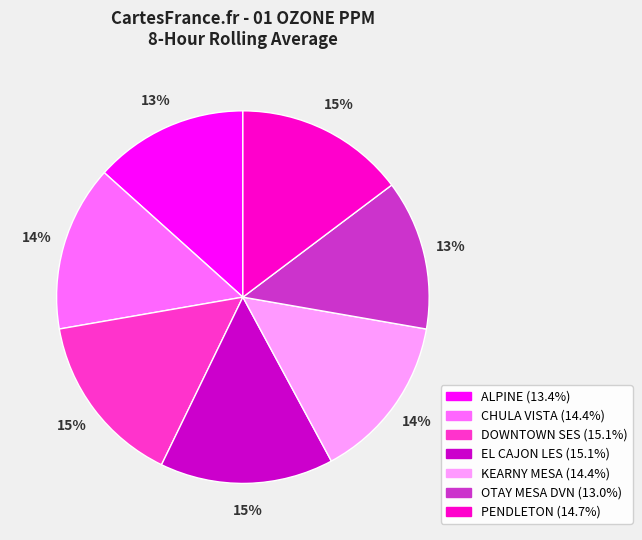

Is it true that OTAY MESA DVN is 6% of the pie?

False